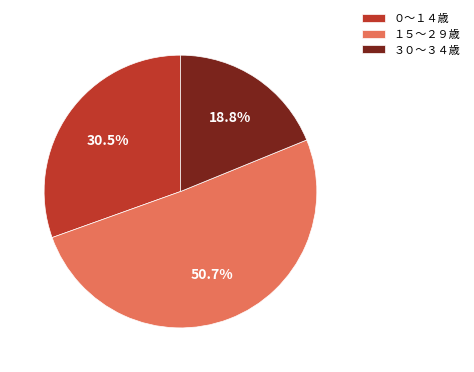

What is the ratio of the value at ０～１４歳 to the value at ３０～３４歳?

1.6